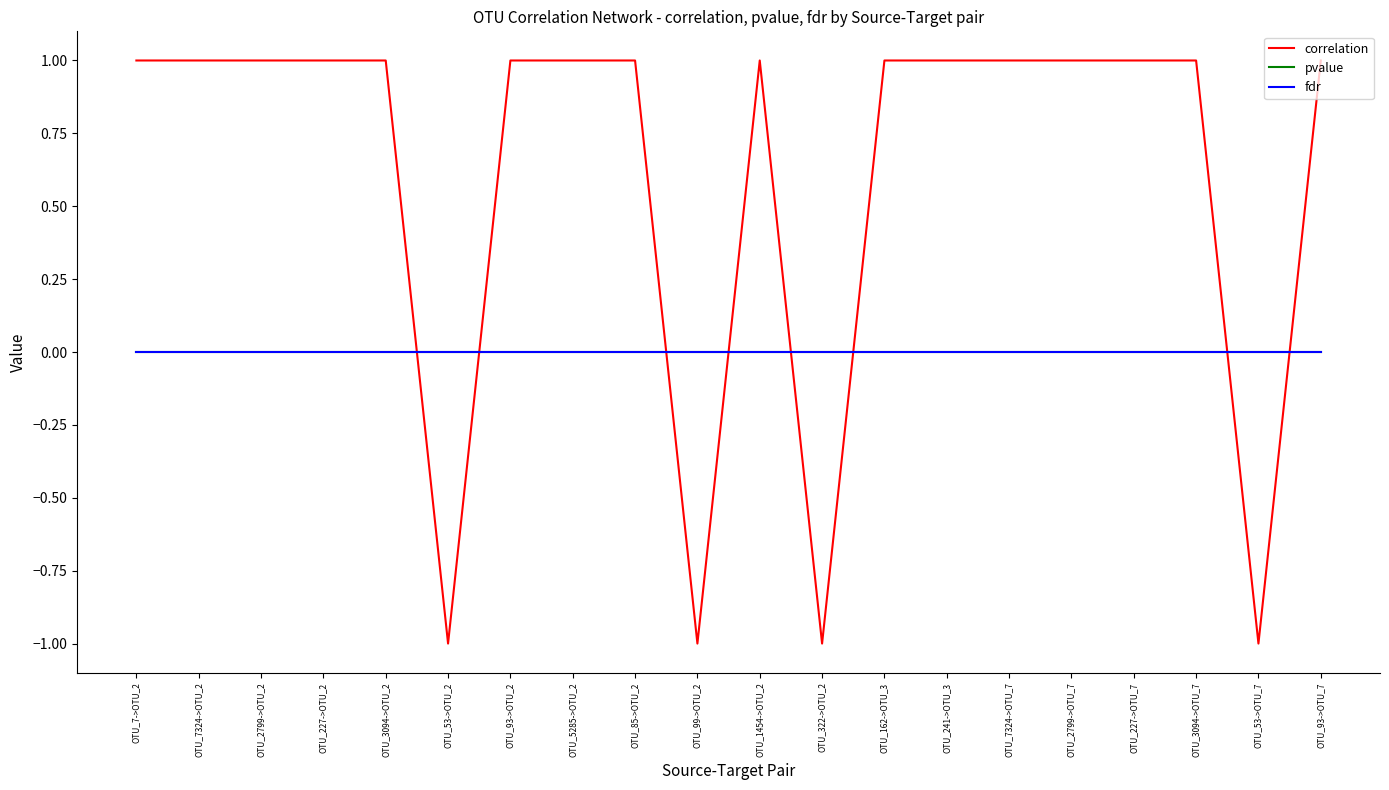

What is the difference between the highest and lowest values at OTU_7->OTU_2?

1.0